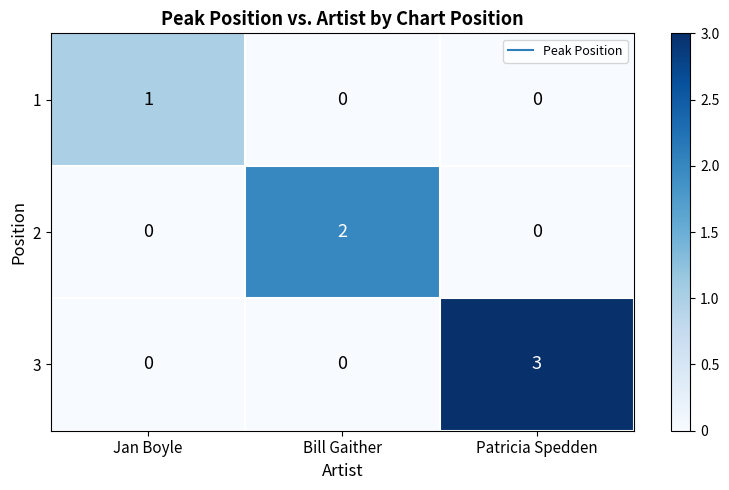

What is the total value across all series at Jan Boyle?

1